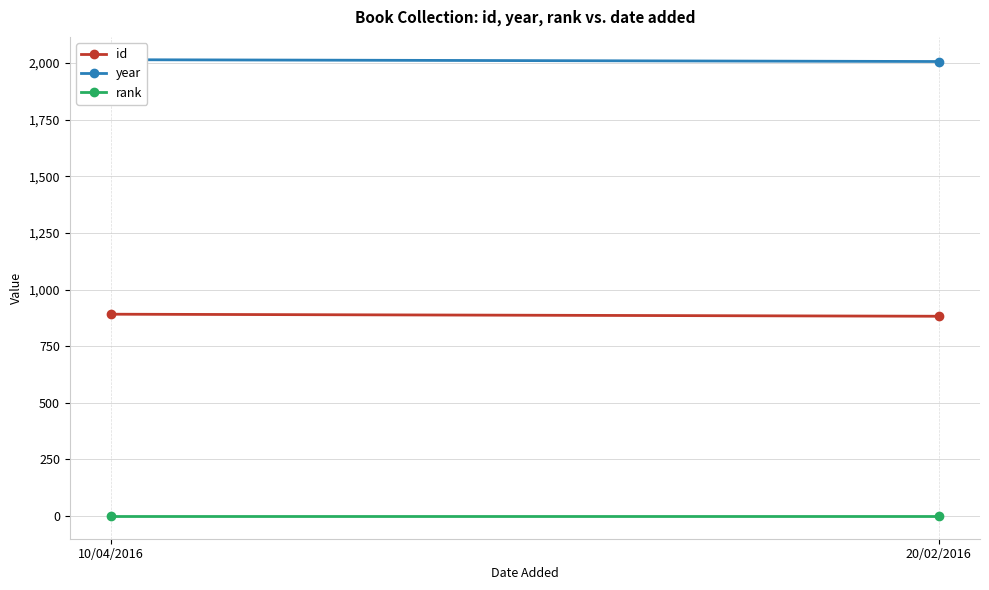

What is the total value across all series at 10/04/2016?

2906